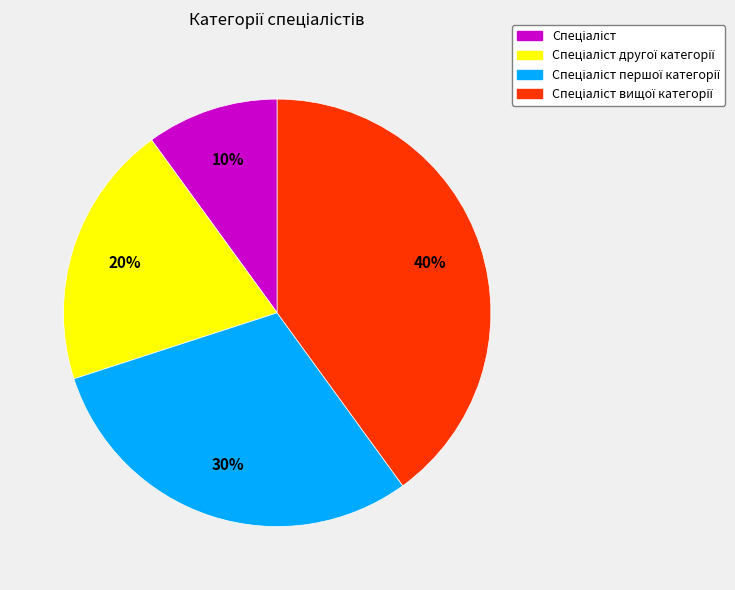

Is there a majority slice in this chart?

No